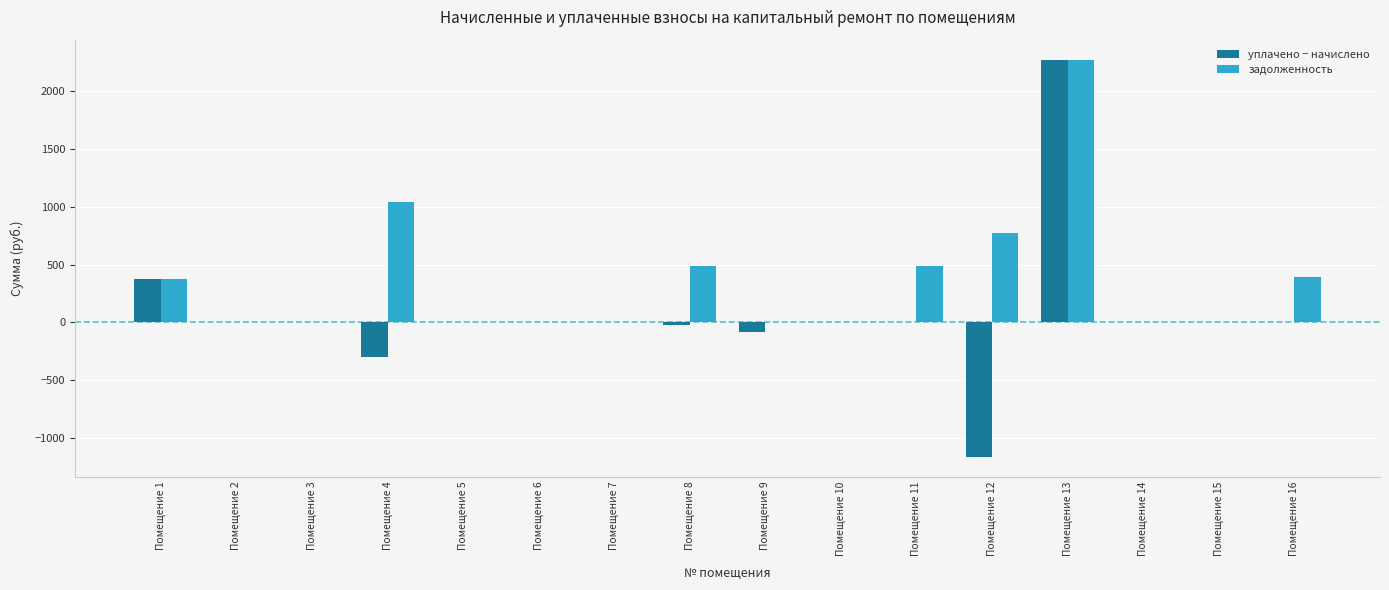

Where is уплачено − начислено nearest to the value 556?

Помещение 1